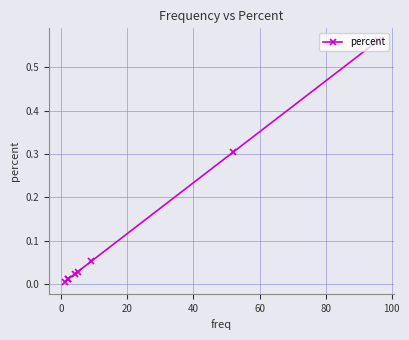

What value does the data have at 20?

0.1